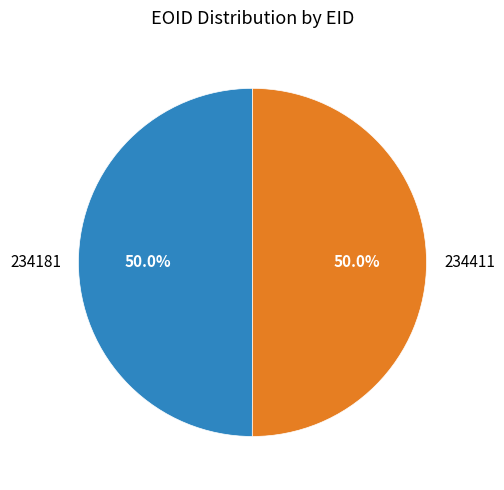

What percentage is the 234181 slice, to the nearest percent?

50%